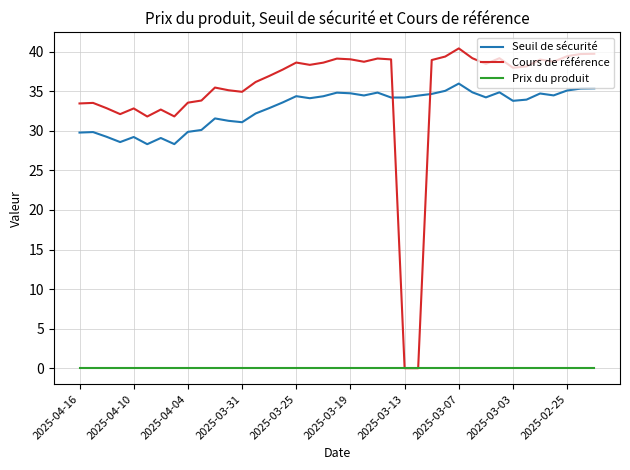

What is the greatest value displayed?

40.4